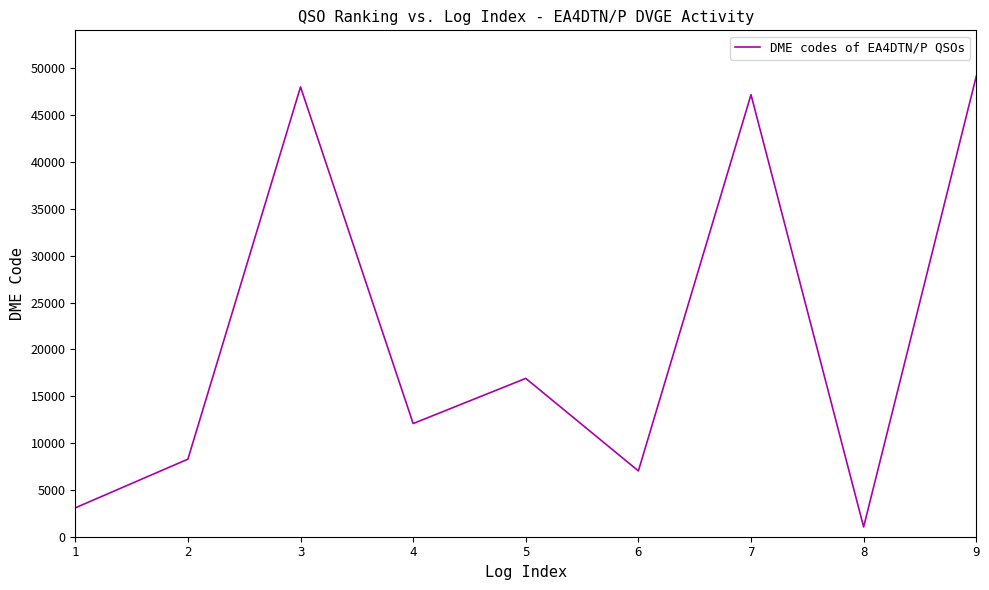

Is this an area chart (filled region under the line)?

No